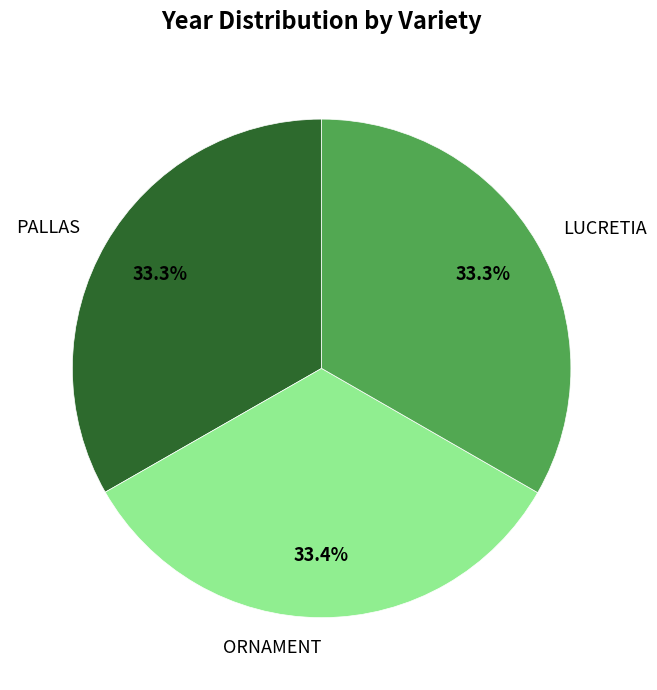

What percentage is the ORNAMENT slice, to the nearest percent?

33%